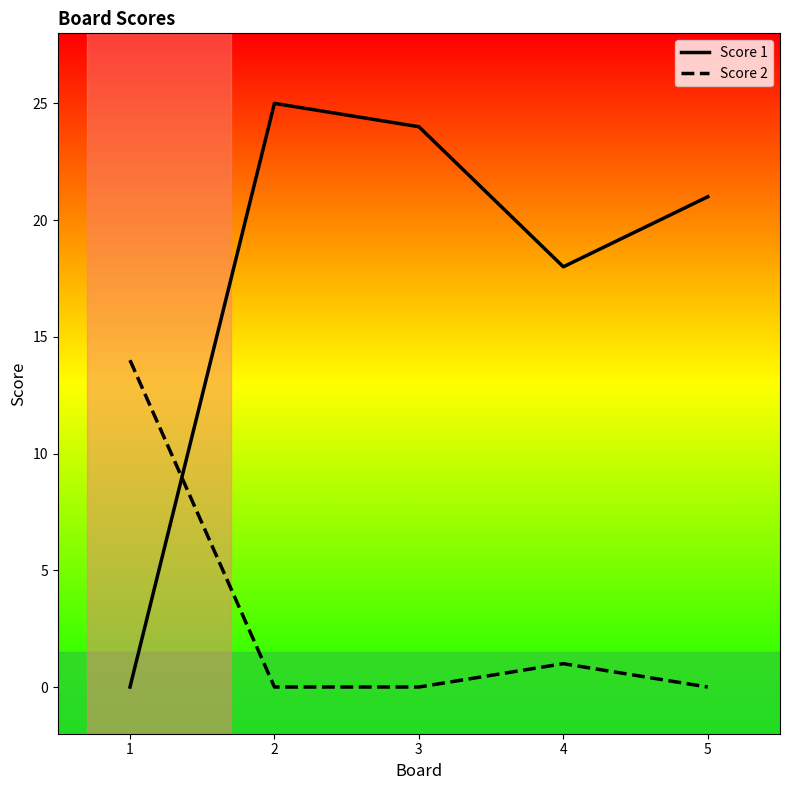

What value does the Score 1 series have at 3, to the nearest 10?

20